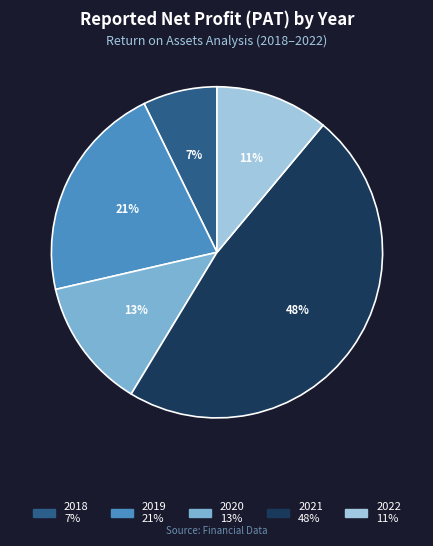

What percentage is the 2020 slice, to the nearest percent?

13%